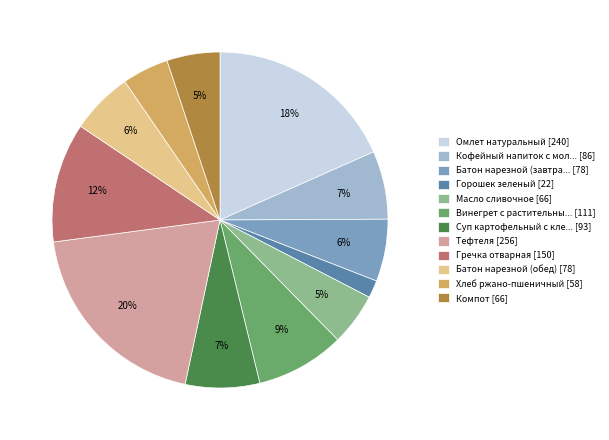

Is there any slice that represents more than half of the pie?

No